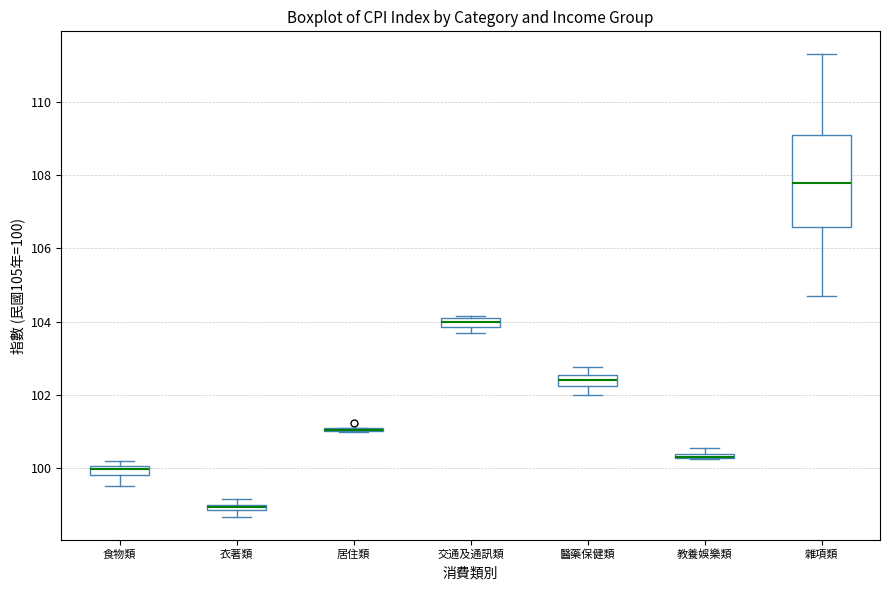

Where is the upper edge of the box for 交通及通訊類 on the y-axis? The values are not printed on the chart, so give them approximately, as read against the axis.

104.0